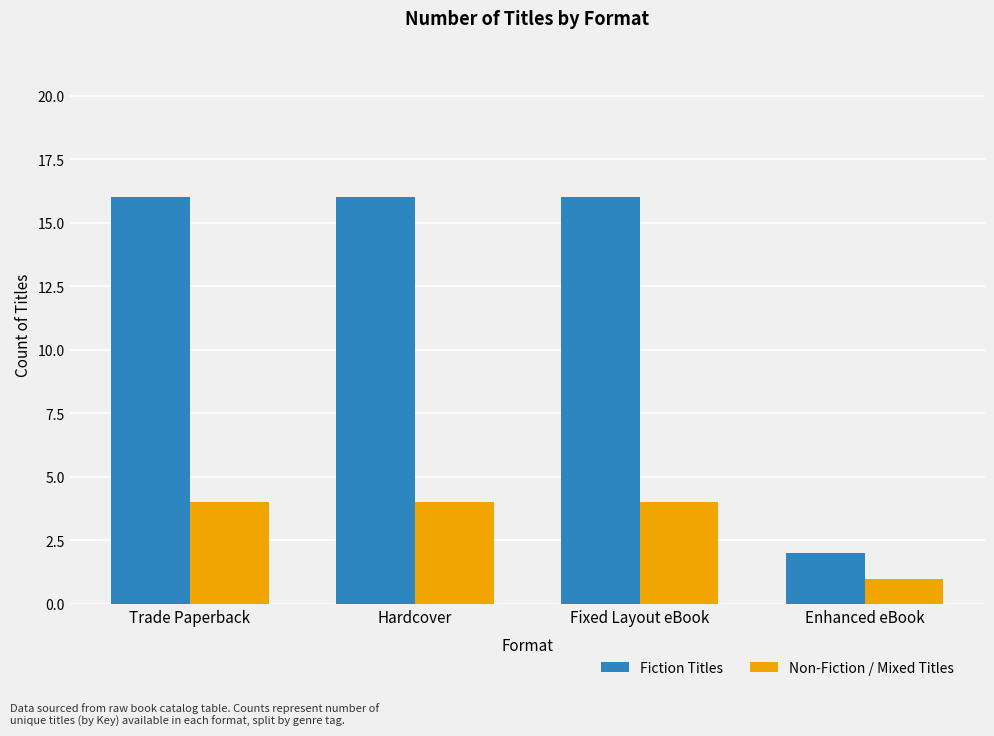

Which series has the widest spread of values?

Fiction Titles